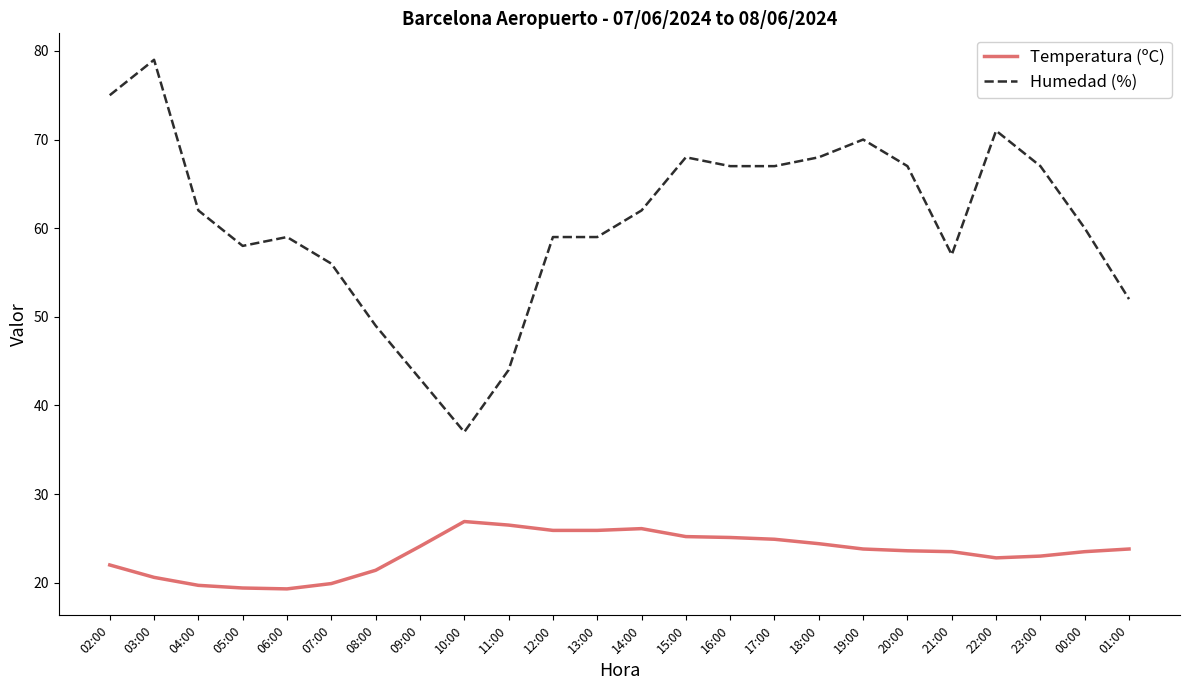

What is the difference between the maximum and second lowest values in the Temperatura (ºC) series?

7.5